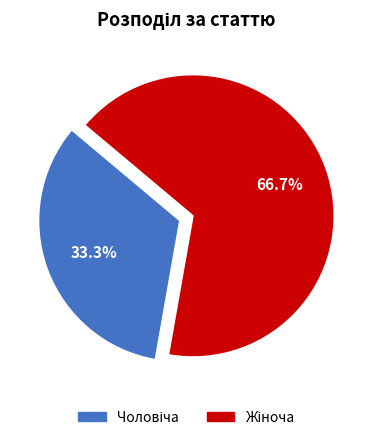

True or false: Чоловіча accounts for 33% of the total.

True